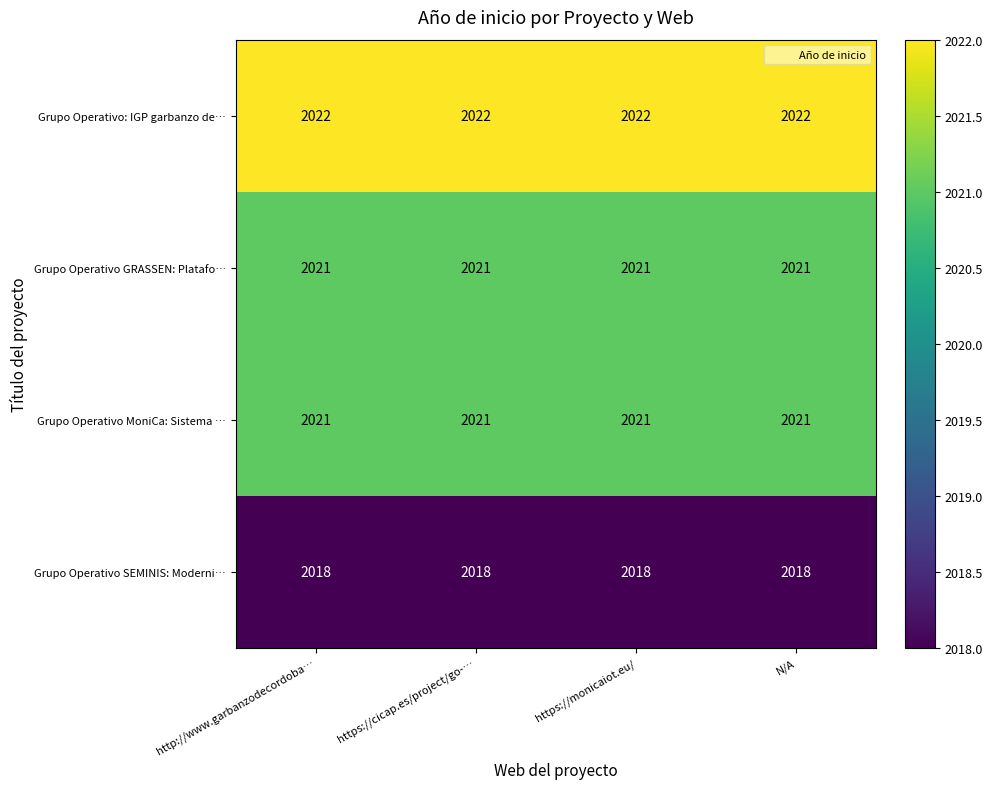

The value of Grupo Operativo MoniCa: Sistema … at N/A is 2800. True or false?

False